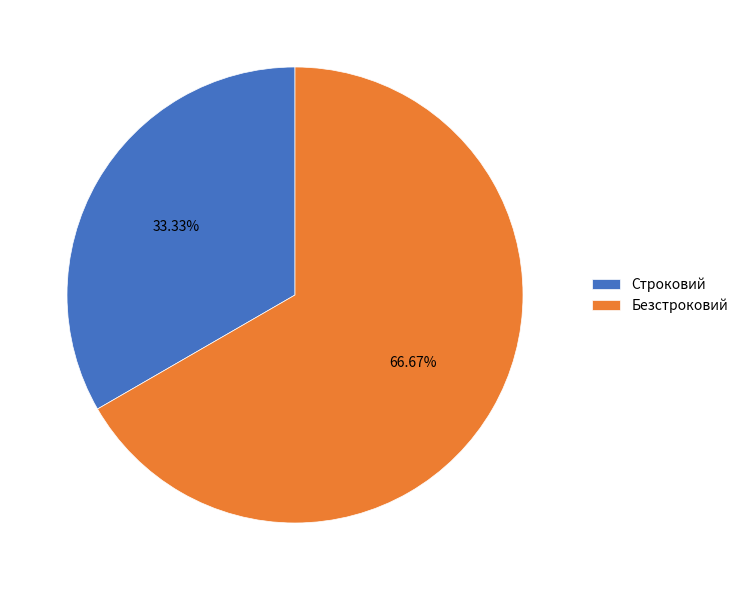

Does Строковий represent more than half of the total?

No